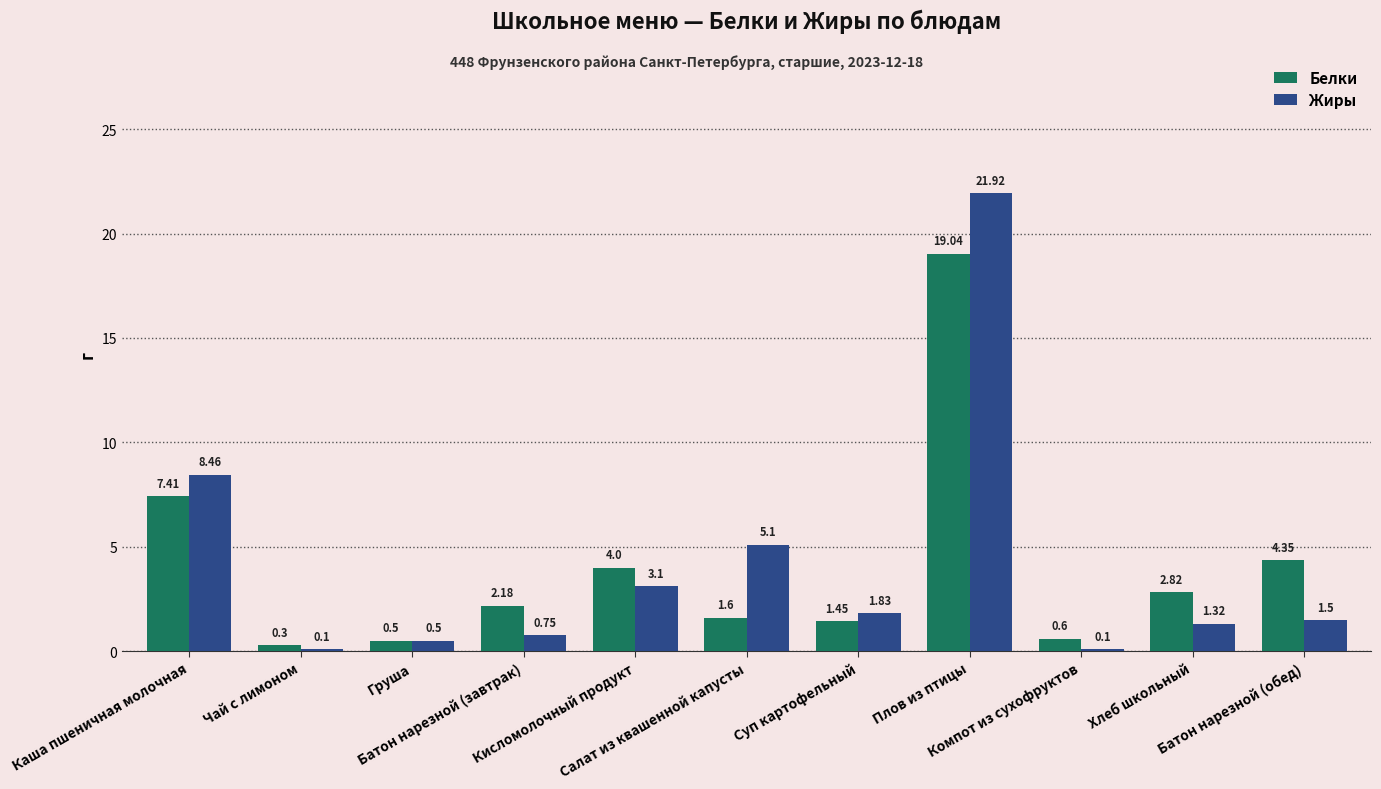

What is the difference between the maximum and second lowest values in the Белки series?

18.5